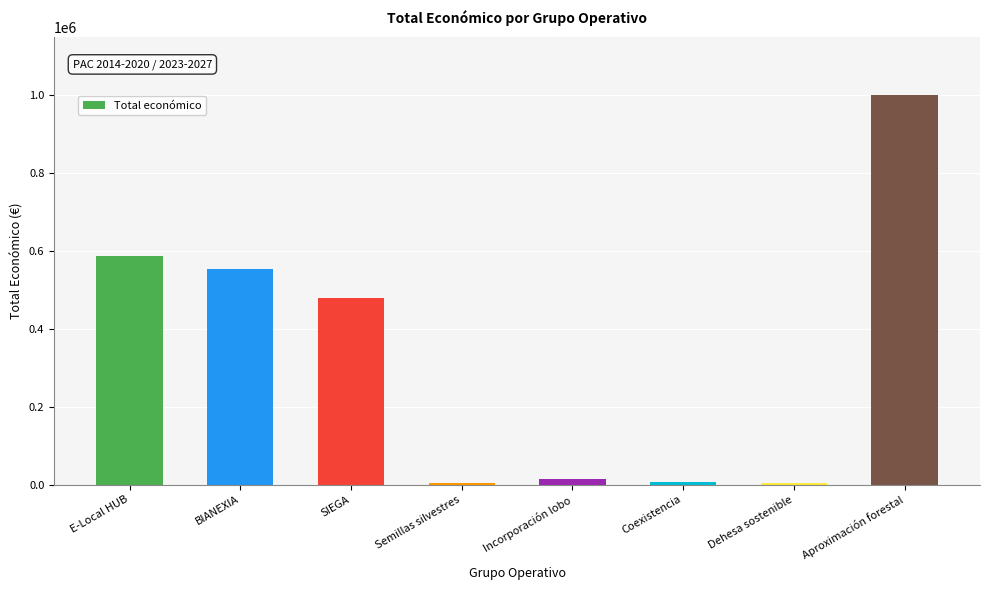

What is the label of the 3rd bar from the left?

SIEGA